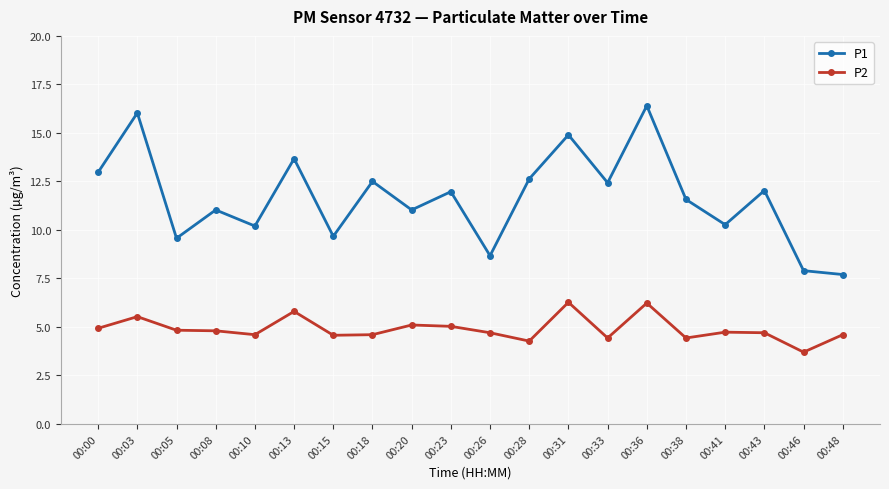

True or false: P1 has a value of 7.9 at 00:46.

True